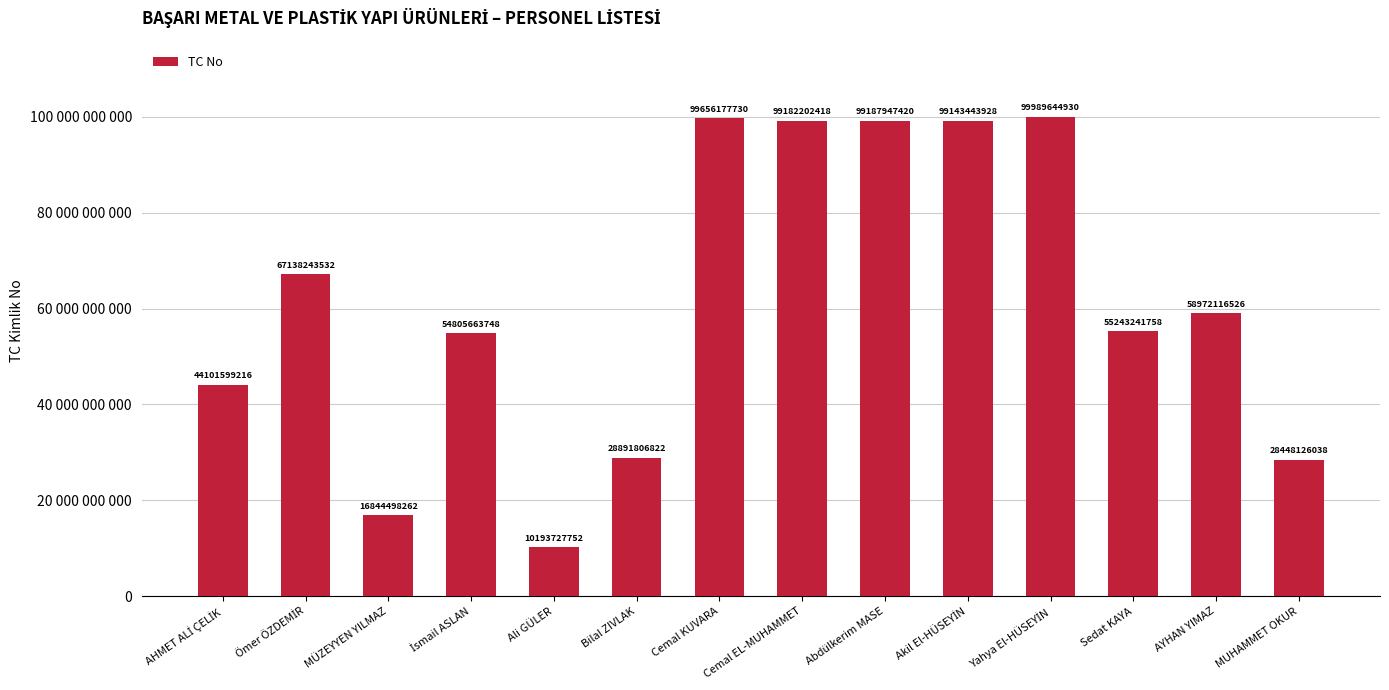

Does the chart contain any negative values?

No